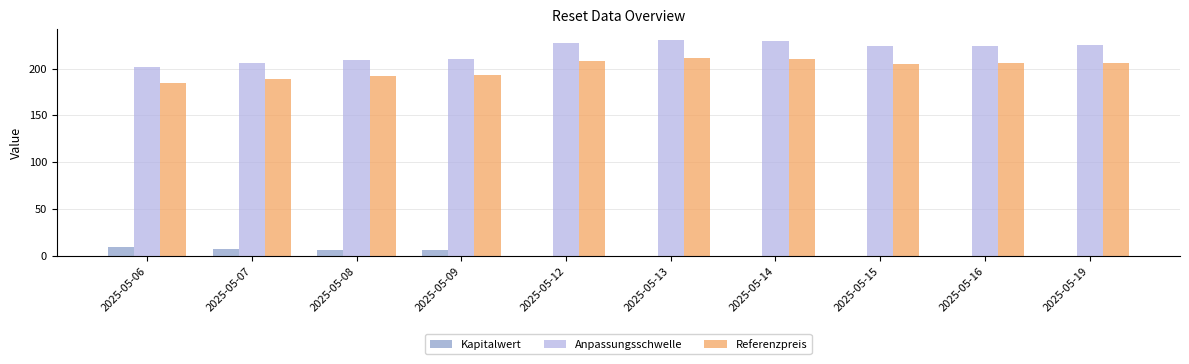

What is the maximum value shown in the chart?

230.4